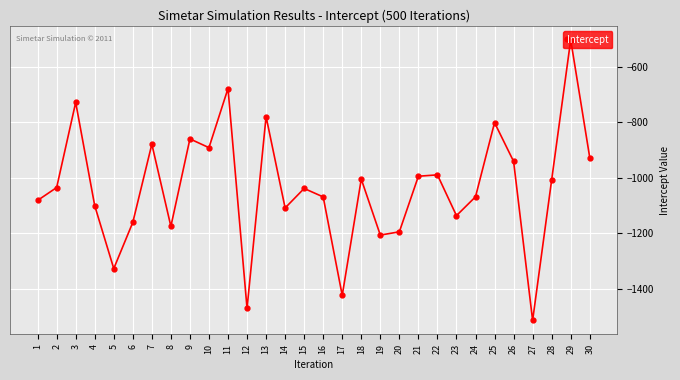

What is the sum of all values?

-31090.0